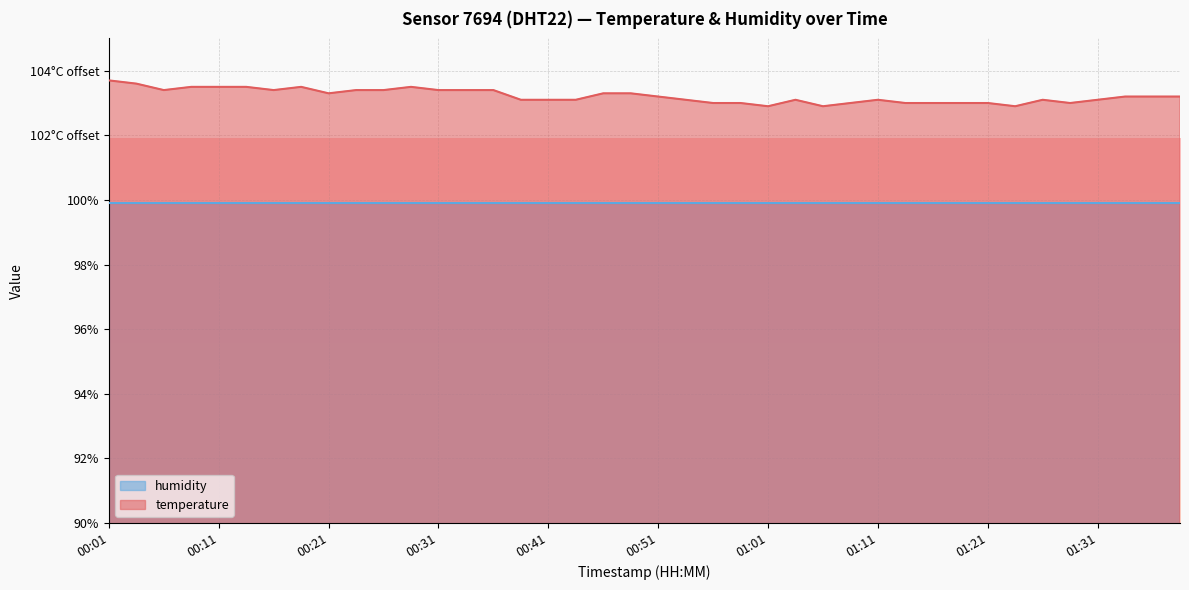

Count the number of categories in the chart.

40